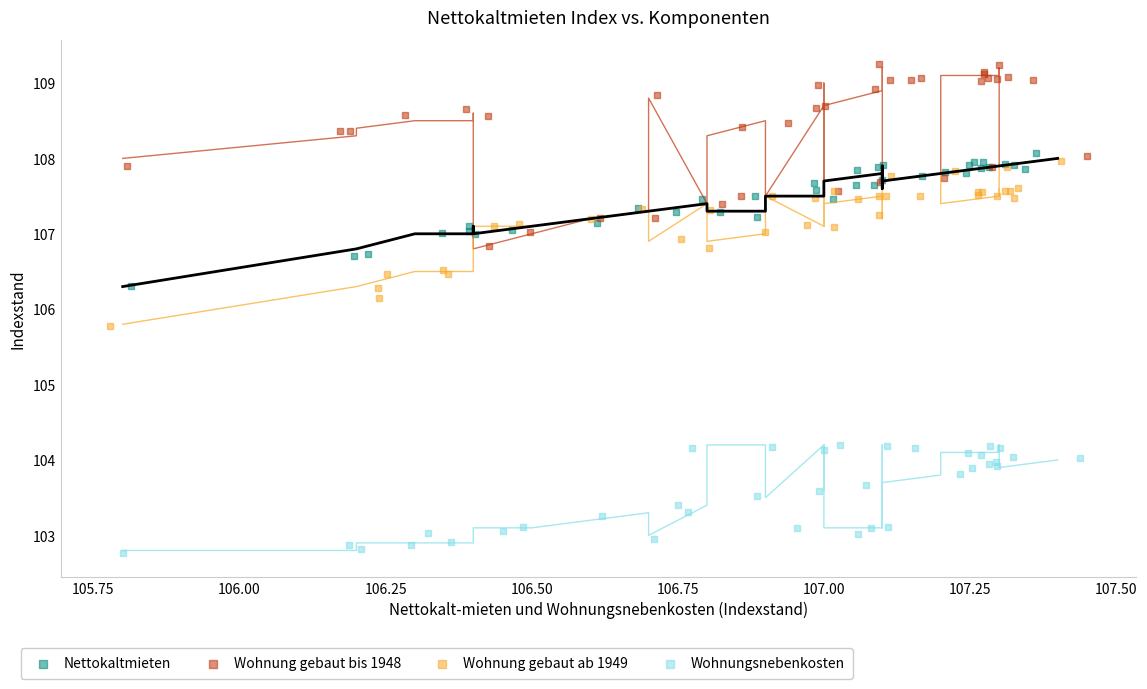

Which series reaches the minimum Y coordinate?

Wohnungsnebenkosten